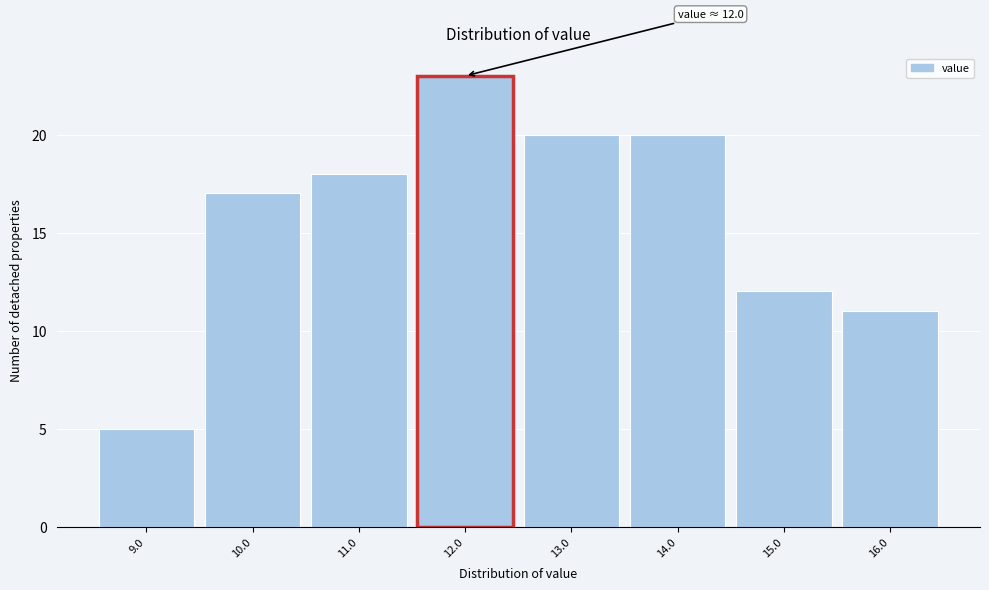

Which range on the x-axis has the tallest bar?

11.5 to 12.5